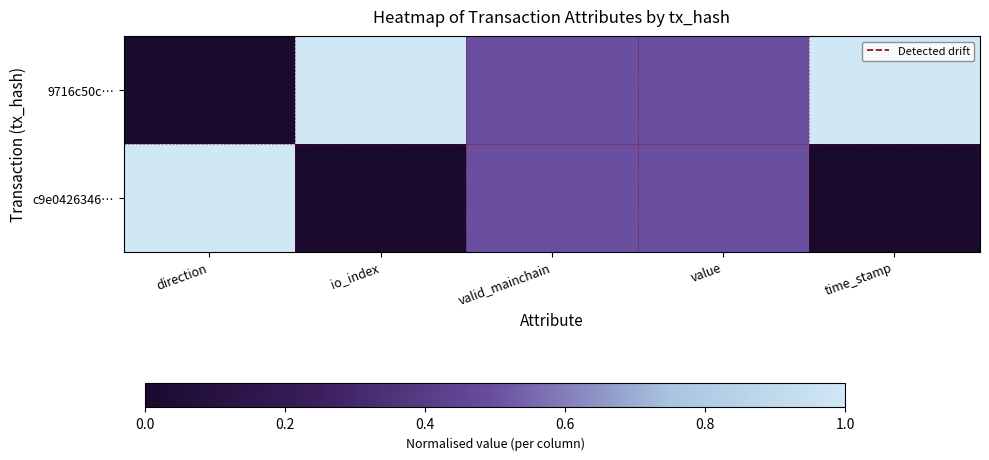

What is the difference between the highest and lowest values at time_stamp?

1.0